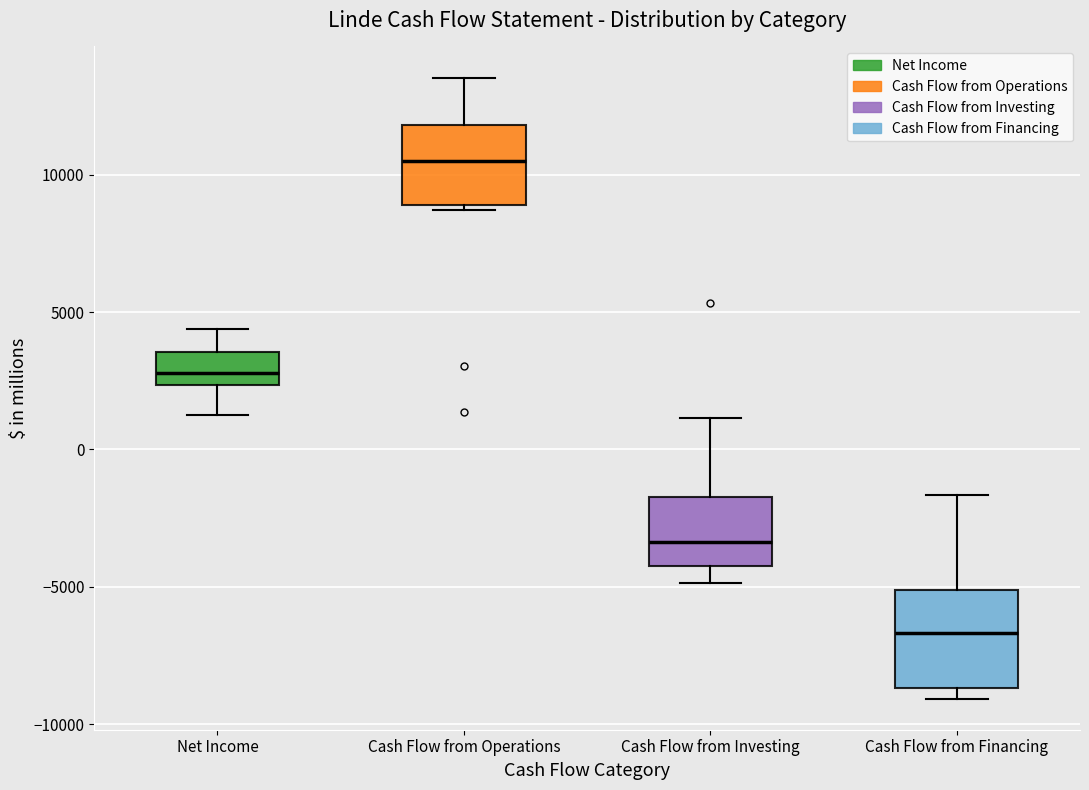

Reading left to right, transcribe this box plot: for each box, give where its median line is, the range the box spans, and where its two whiskers end, as read against the y-axis. The values are not printed on the chart, so give them approximately, as read against the axis.

Net Income: median 3000, box 2500 to 3500, whiskers 1000 to 4500
Cash Flow from Operations: median 10500, box 9000 to 12000, whiskers 8500 to 13500
Cash Flow from Investing: median -3500, box -4000 to -1500, whiskers -5000 to 1000
Cash Flow from Financing: median -6500, box -8500 to -5000, whiskers -9000 to -1500